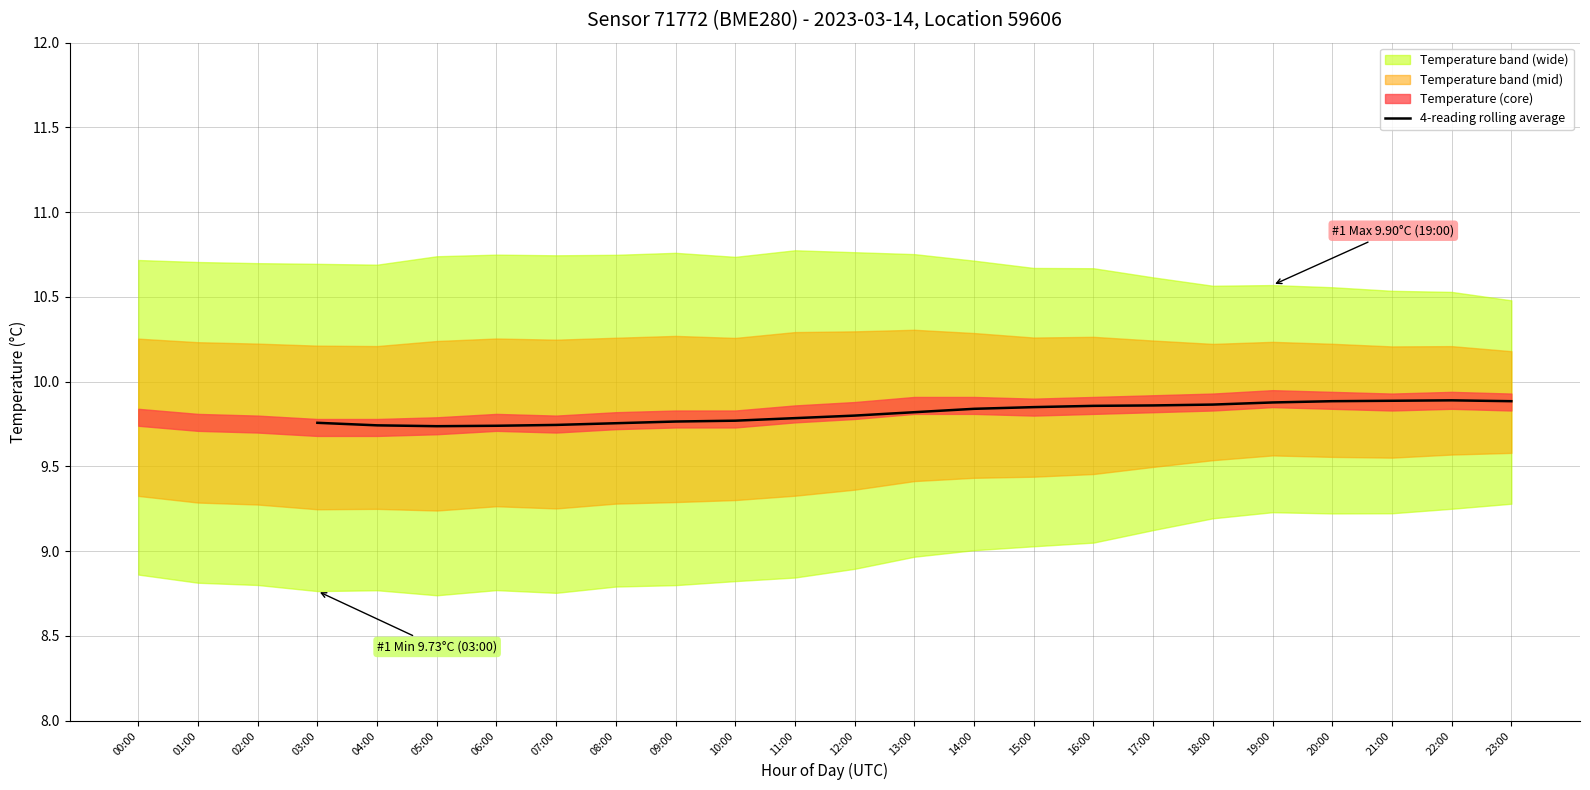

True or false: 4-reading rolling average has a value of 4.7 at 12:00.

False